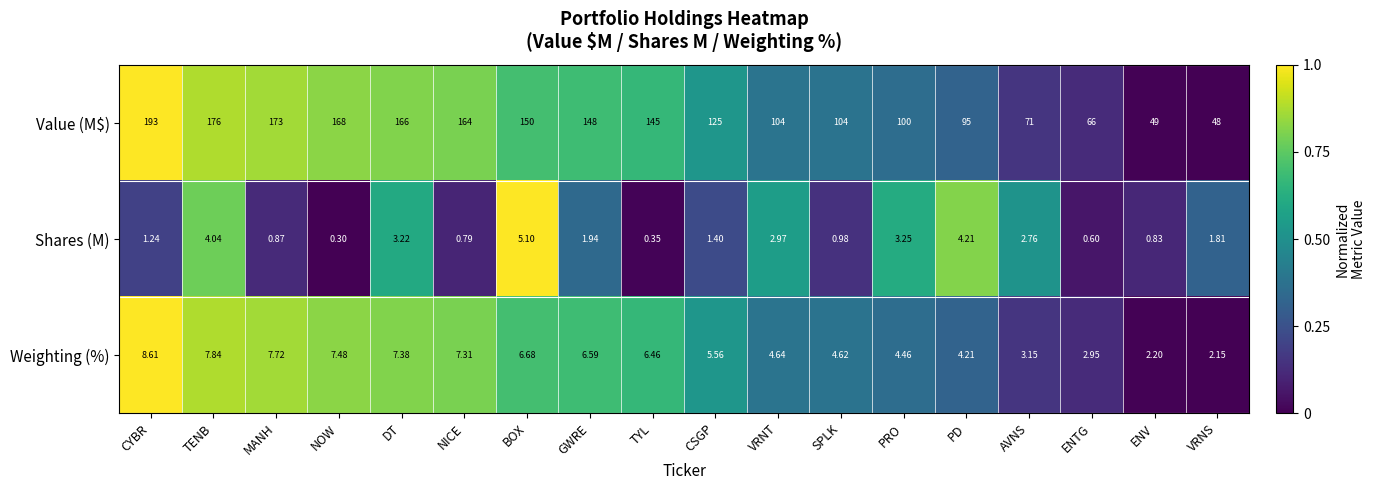

What is the greatest value displayed?

193.0